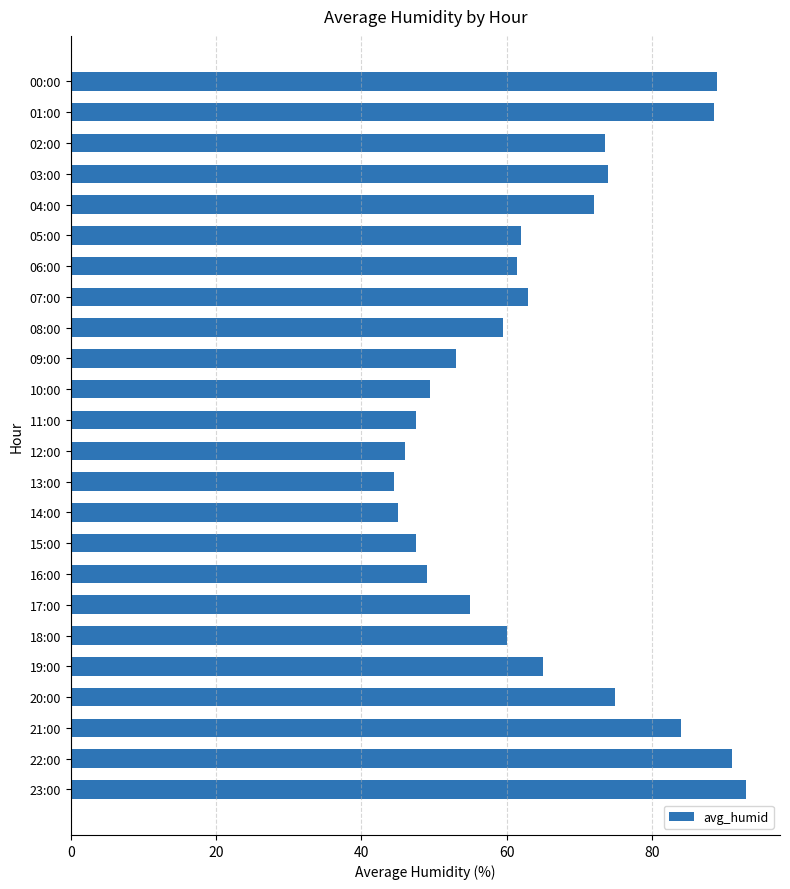

What is the smallest value displayed?

44.5